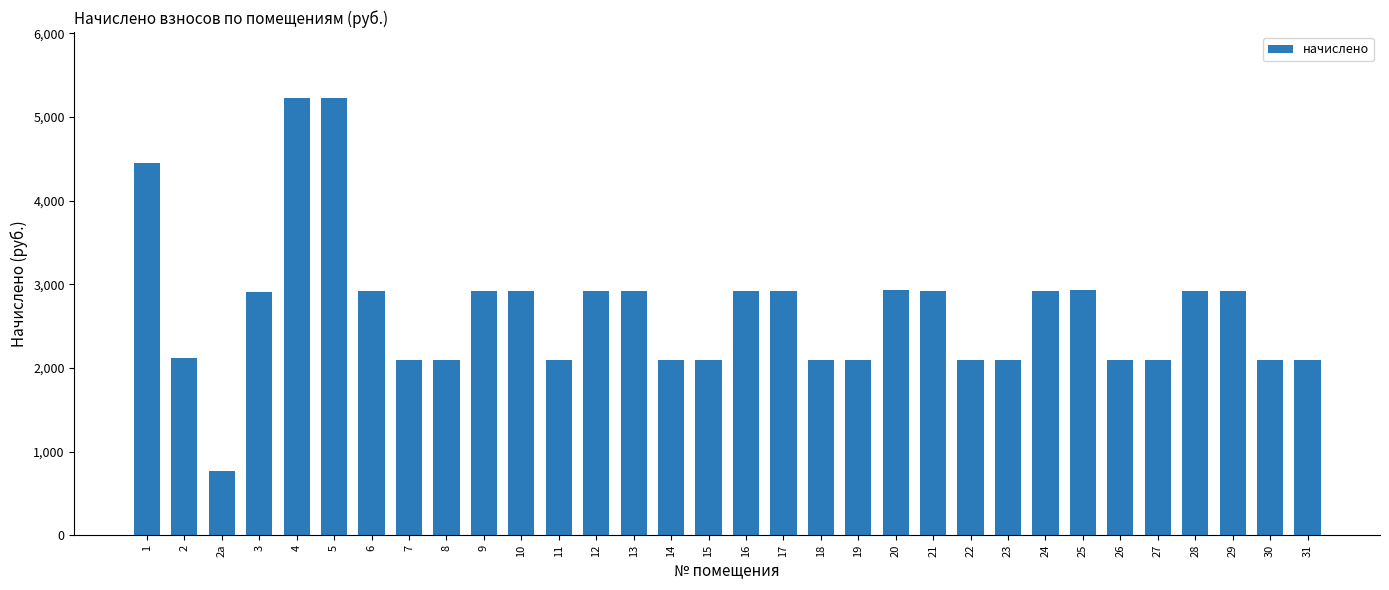

What is the sum of all values?

85866.5